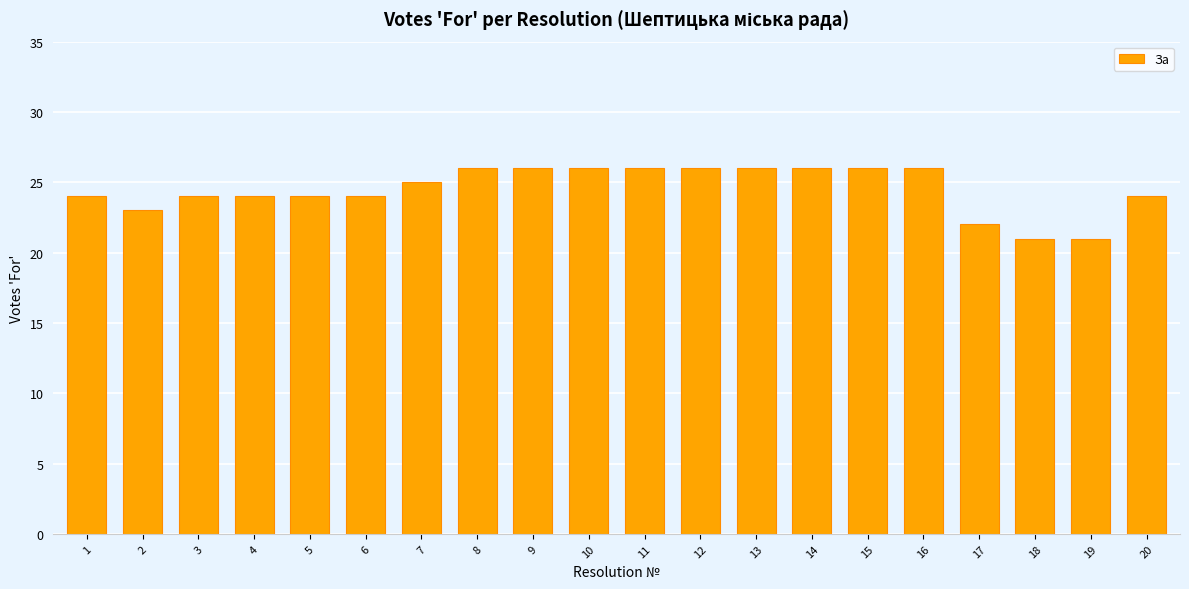

Reading left to right, transcribe all the data shown in this chart.

1=24	2=23	3=24	4=24	5=24	6=24	7=25	8=26	9=26	10=26	11=26	12=26	13=26	14=26	15=26	16=26	17=22	18=21	19=21	20=24